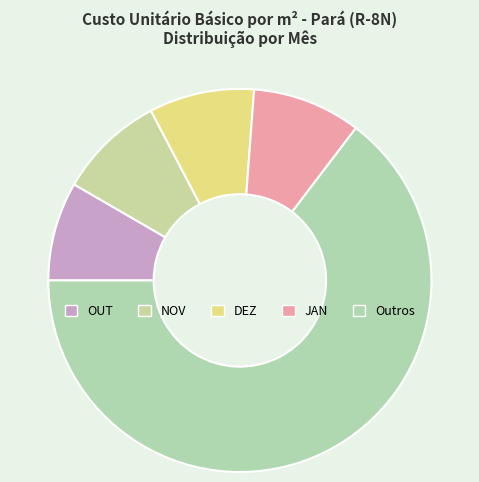

Count the number of slices in the pie.

5